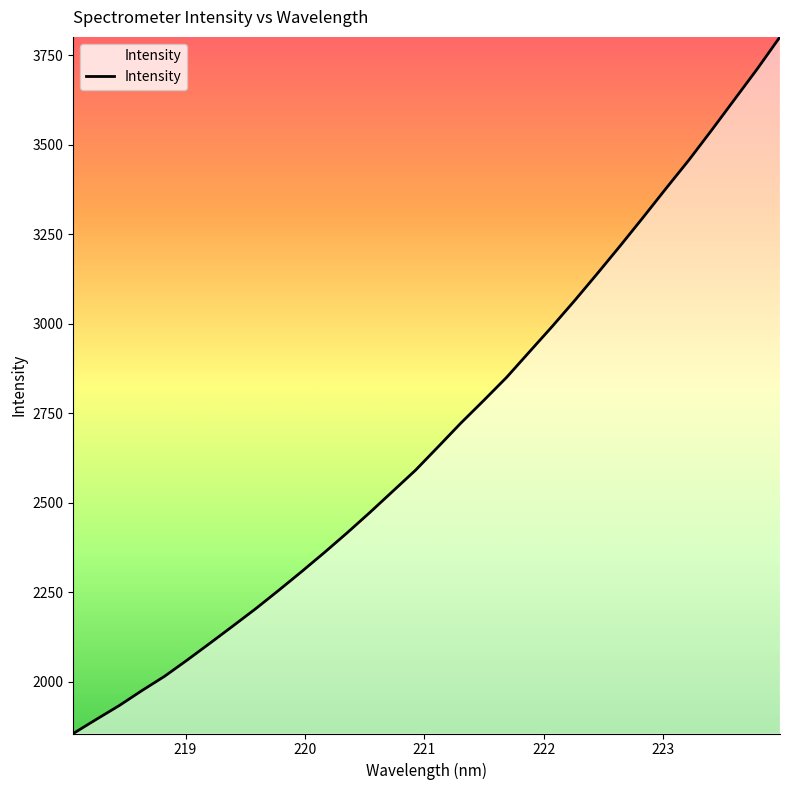

What is the maximum value shown in the chart?

3801.5